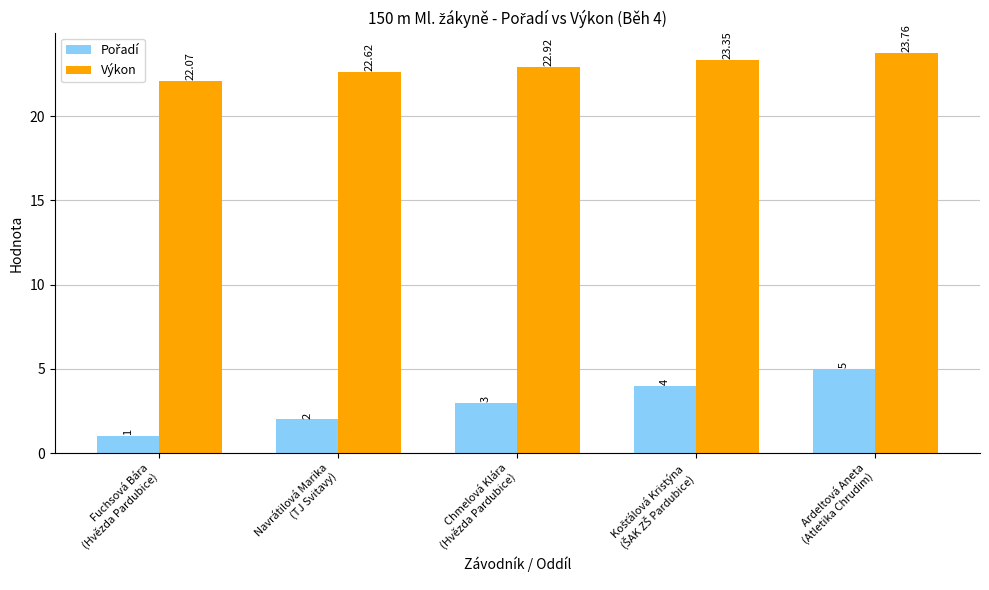

Which category has the highest value across all series?

Ardeltová Aneta
(Atletika Chrudim)